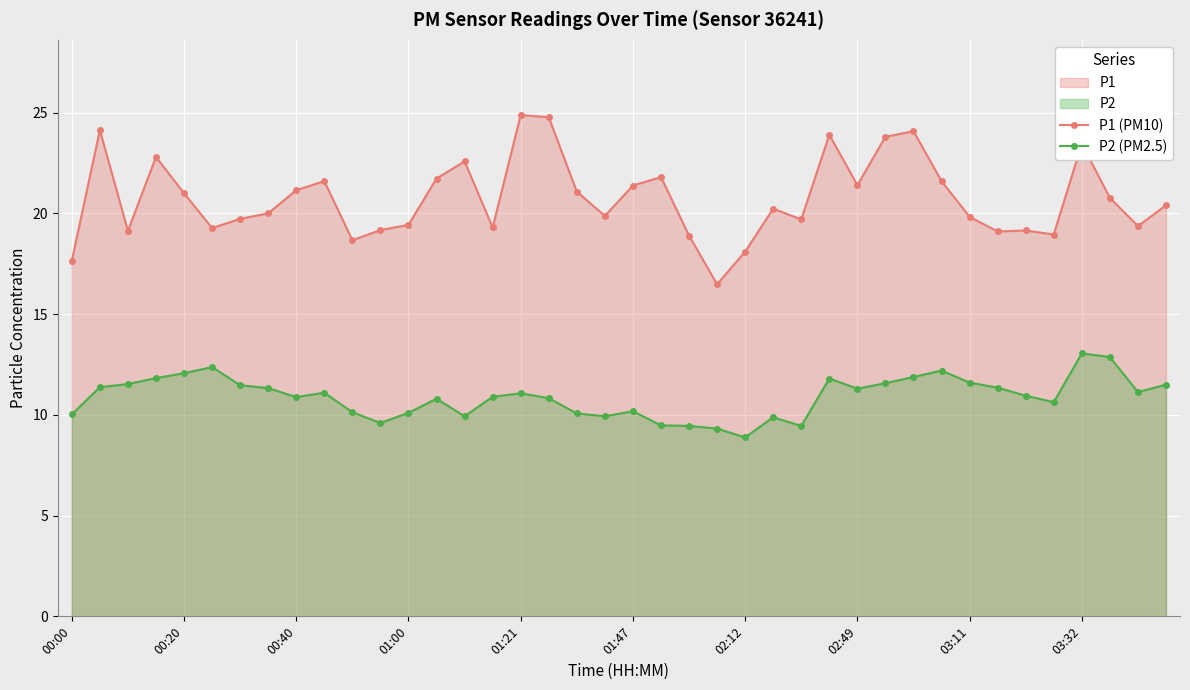

What is the greatest value displayed?

24.9